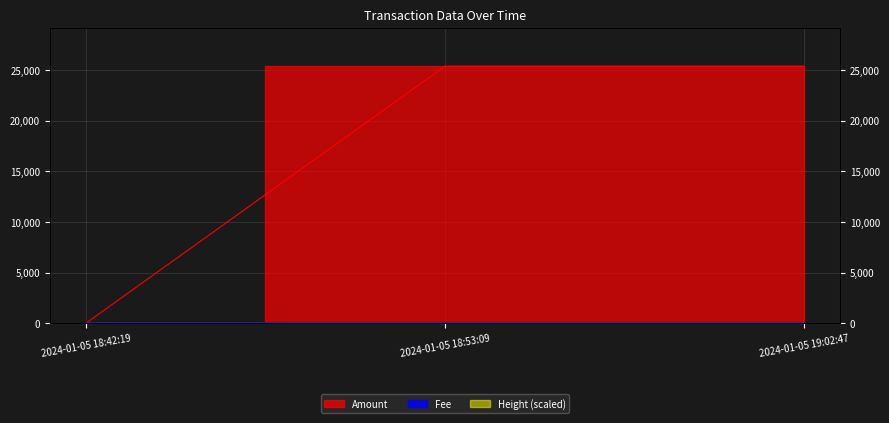

What is the difference between the maximum and second lowest values in the Fee series?

2.0